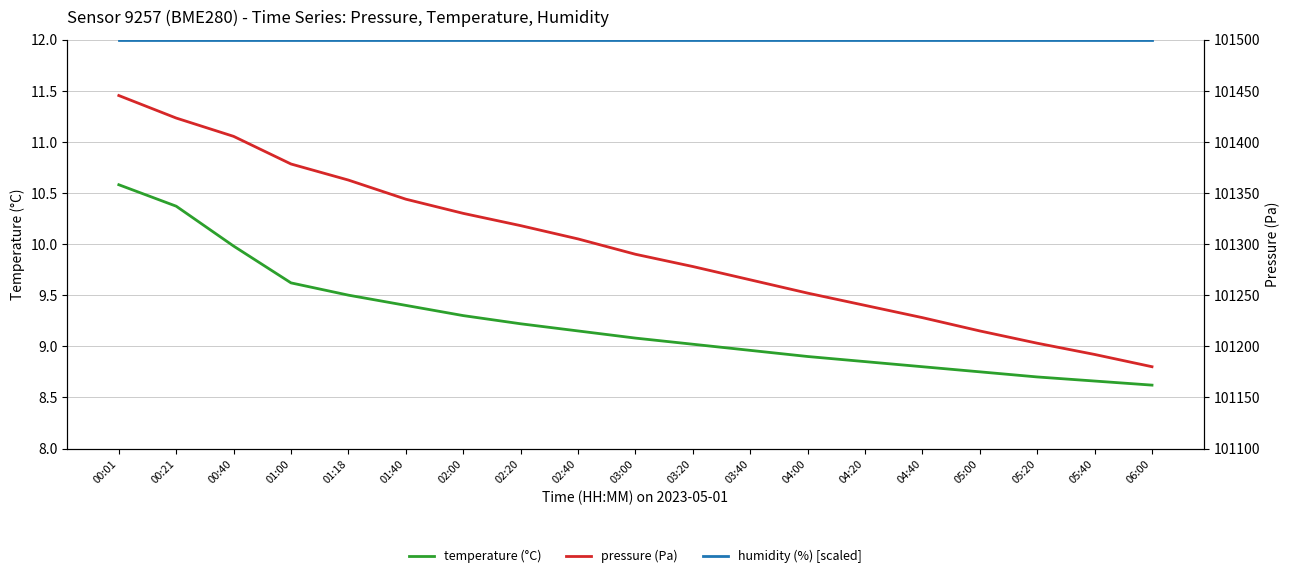

Which category has the highest value across all series?

00:01